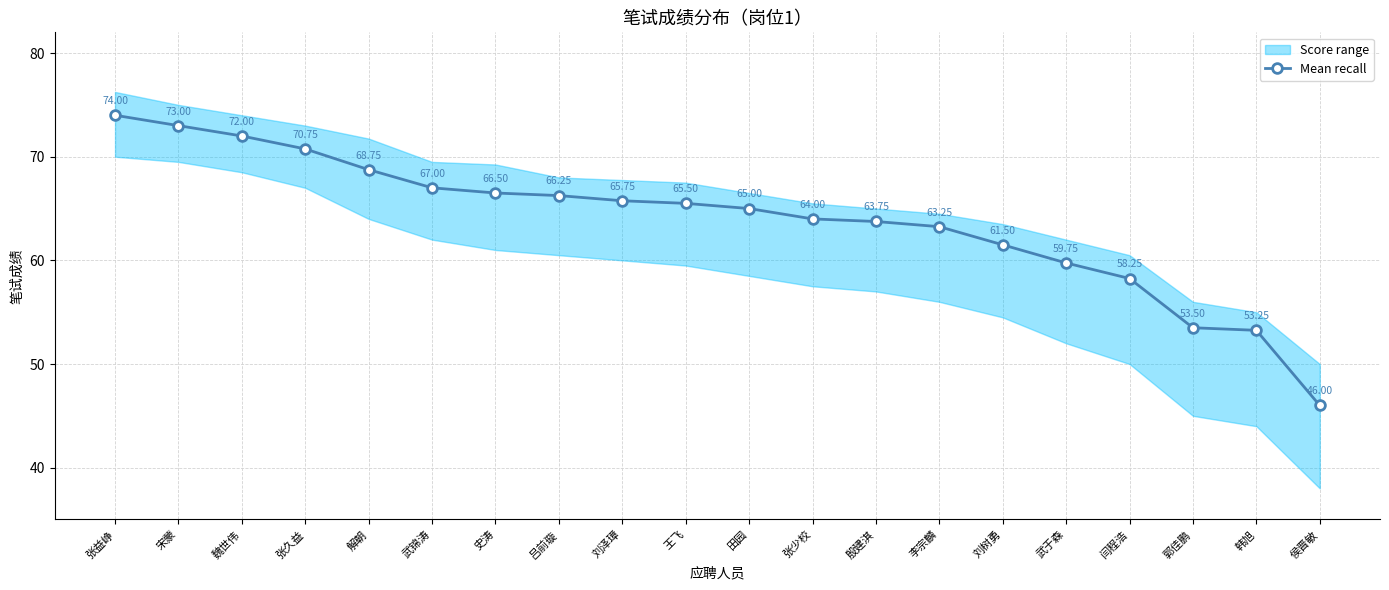

The chart shows a value of 14.4 at 刘树勇. True or false?

False